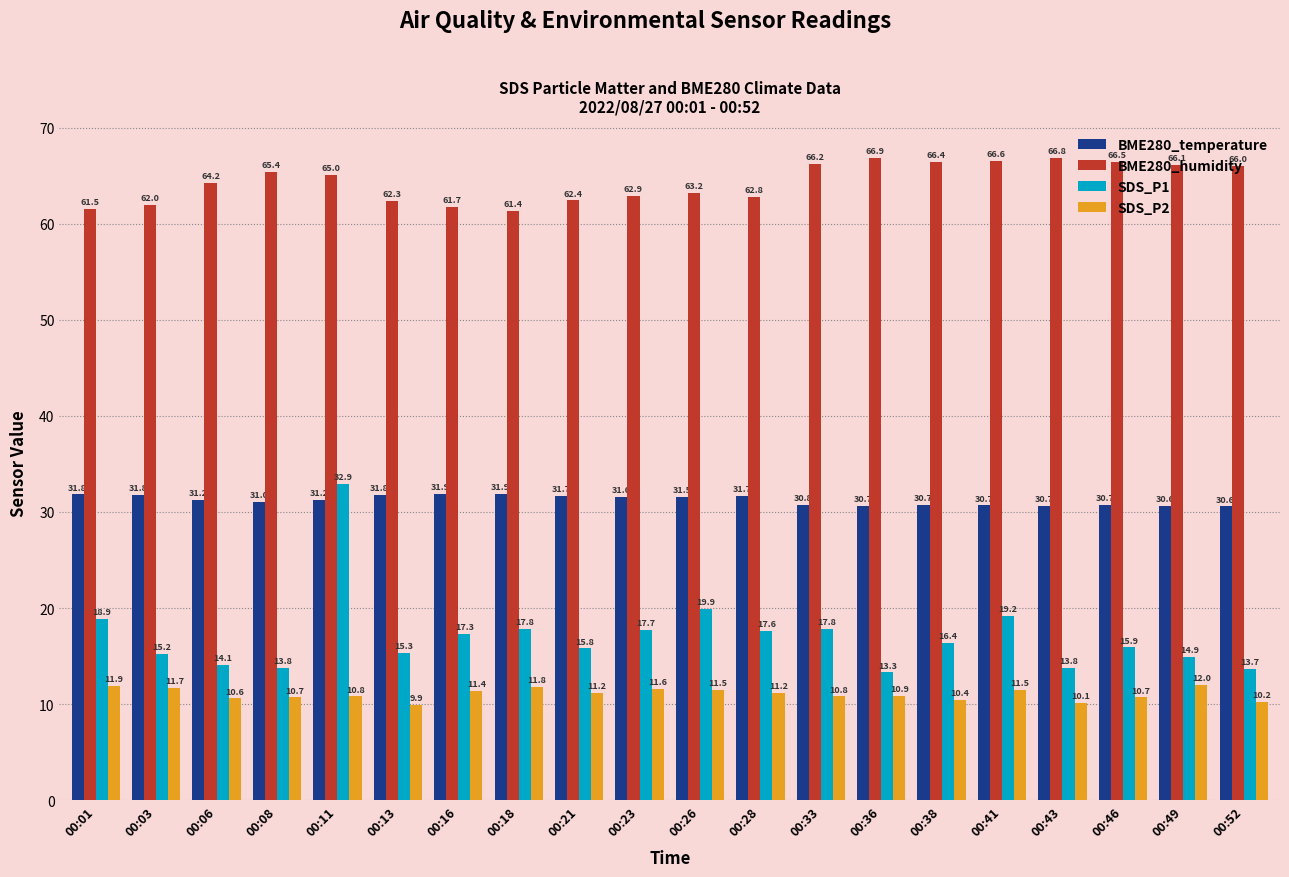

At which label does SDS_P2 reach its minimum?

00:13